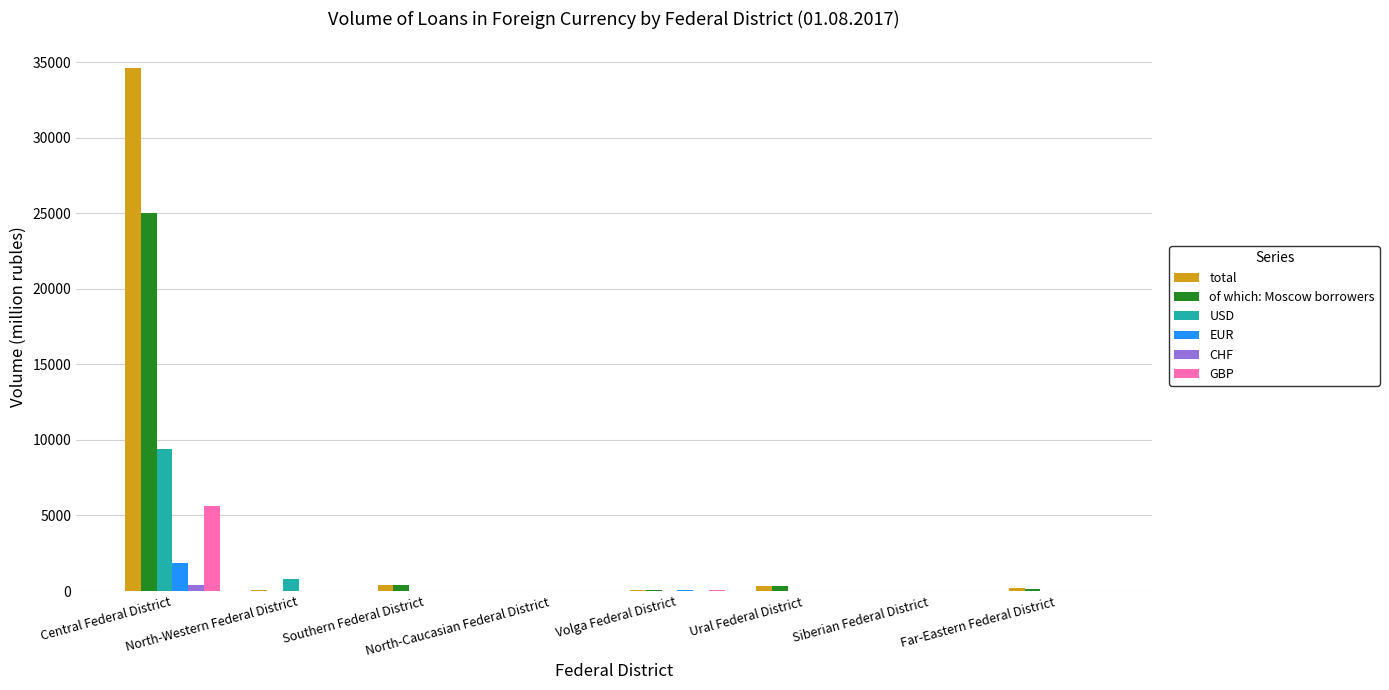

True or false: USD has a value of 789 at North-Western Federal District.

True